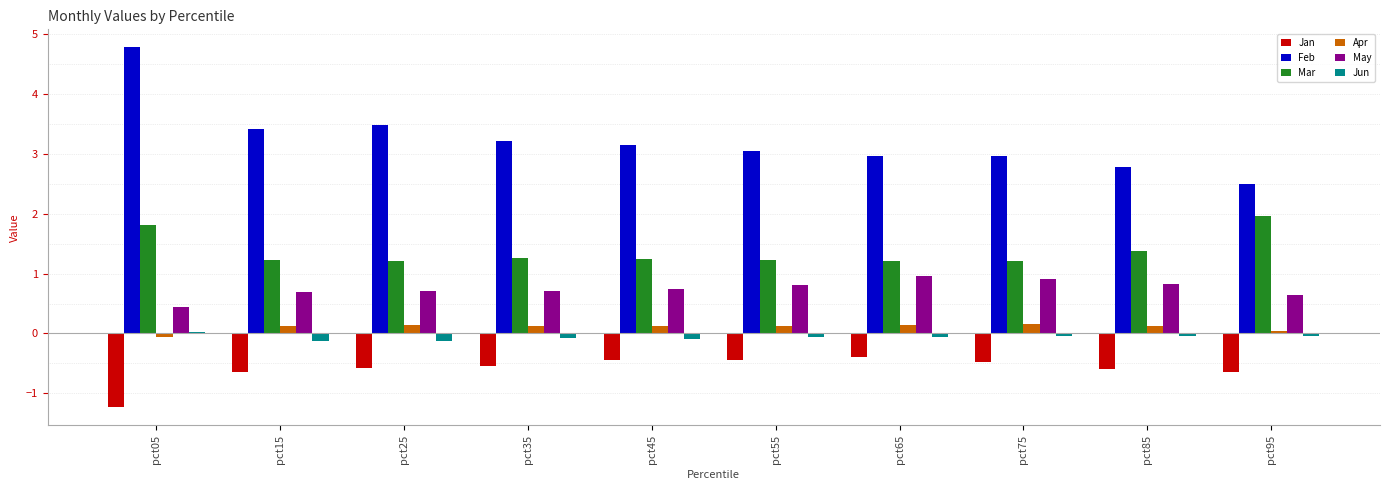

Is the value of Jun at pct05 greater than the value of Feb at pct05?

No